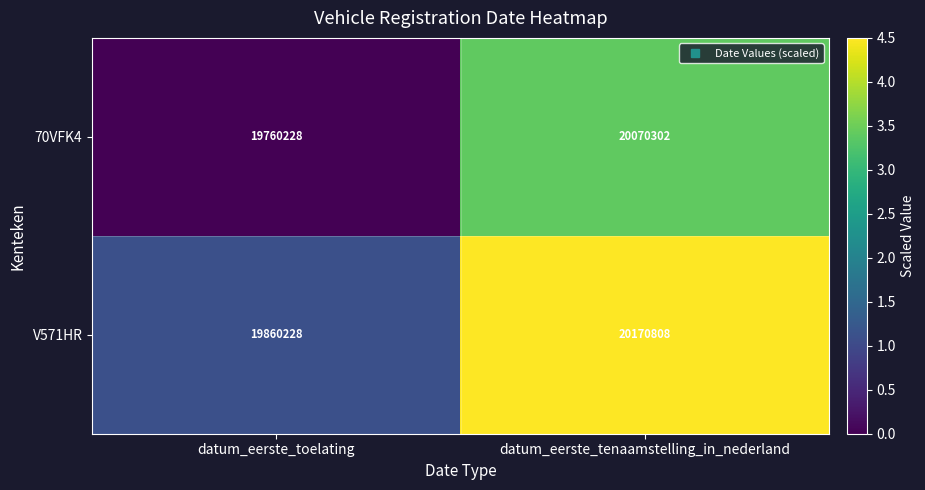

The V571HR series shows 27535919 at datum_eerste_toelating. True or false?

False